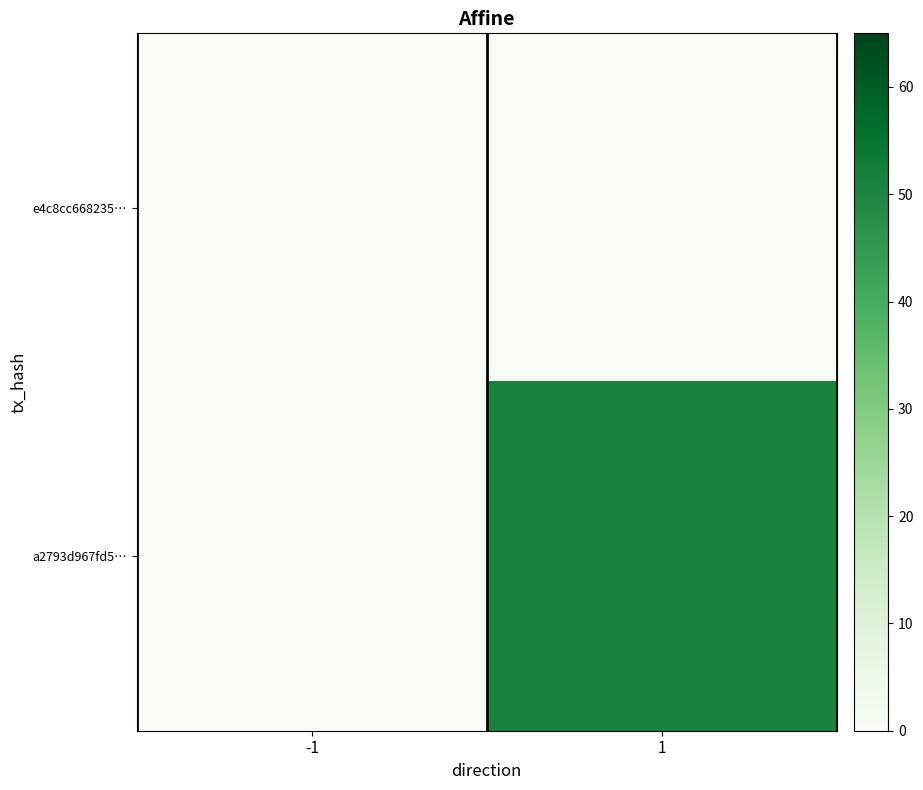

Reading left to right, list all the values displayed in this chart.

e4c8cc668235…: -1=0	1=0
a2793d967fd5…: -1=0	1=51